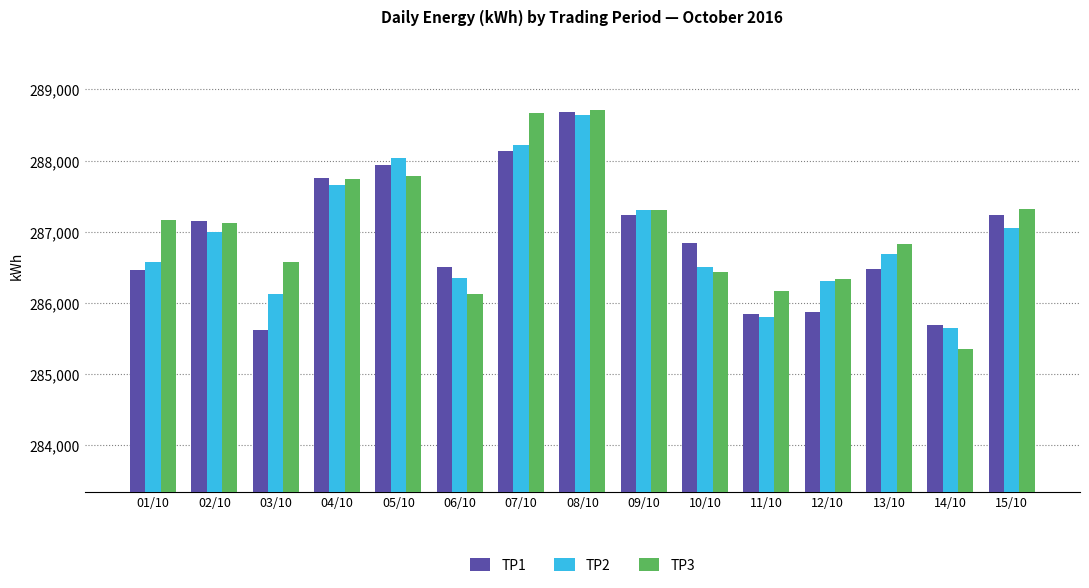

What is the label of the 3rd bar from the right?

13/10